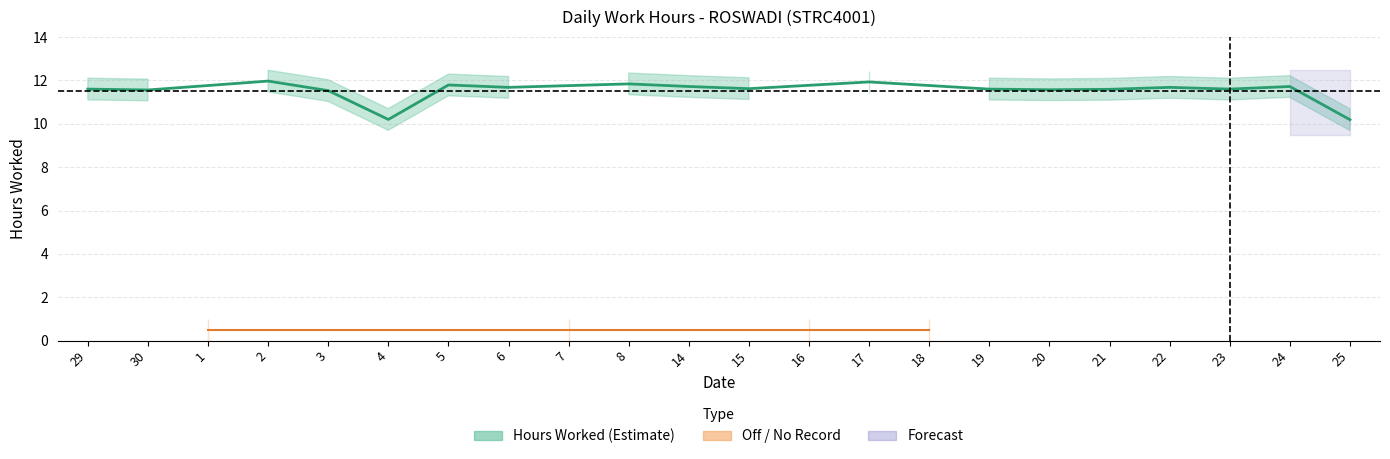

Which label corresponds to the largest value in the chart?

2